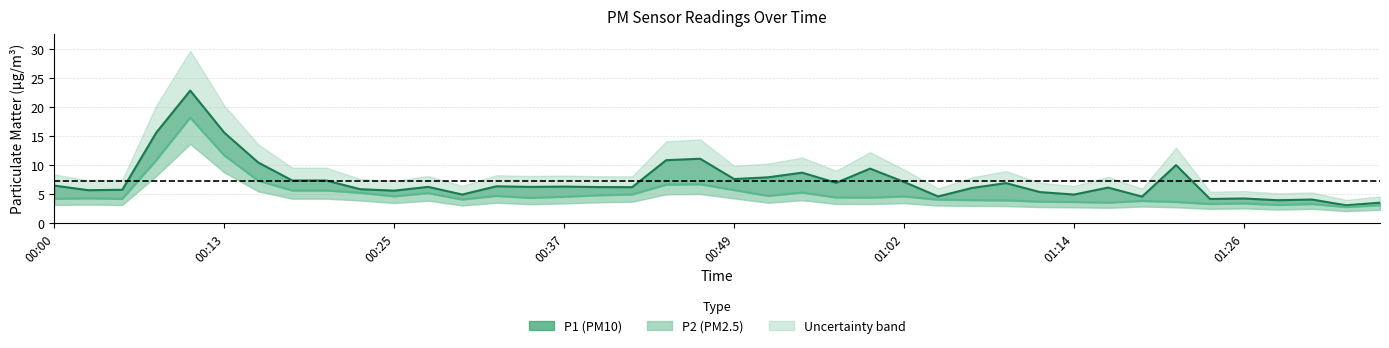

What is the difference between the second highest and second lowest values in the P1 series?

12.1